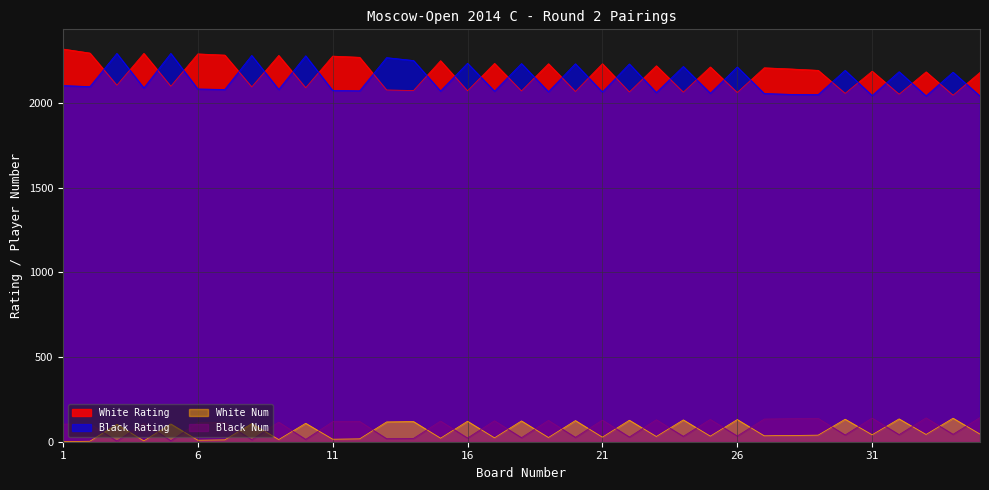

Reading left to right, transcribe all the data shown in this chart.

White Rating: 2319	2295	2105	2293	2099	2290	2283	2095	2281	2090	2277	2270	2077	2074	2250	2072	2234	2071	2232	2068	2232	2065	2220	2064	2213	2062	2208	2201	2193	2057	2188	2052	2184	2046	2181
Black Rating: 2103	2097	2293	2089	2293	2083	2080	2281	2080	2279	2074	2072	2268	2251	2071	2235	2070	2233	2067	2232	2065	2231	2062	2216	2058	2213	2056	2051	2050	2193	2044	2185	2042	2182	2041
White Num: 1	3	103	5	105	9	11	107	13	109	15	17	117	119	21	121	23	123	25	125	27	127	31	129	33	131	35	37	39	133	41	135	43	139	45
Black Num: 104	106	4	110	6	112	114	12	116	14	118	120	18	20	122	22	124	24	126	26	128	28	130	32	132	34	134	136	138	40	140	42	141	44	143